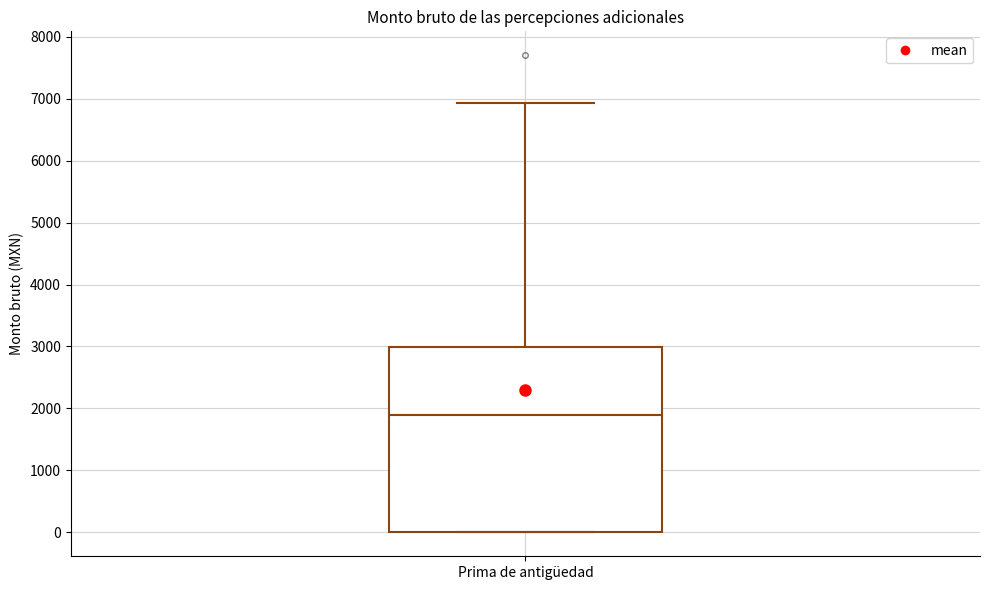

Read this box plot against the y-axis: the position of the median line, the range covered by the box, and the ends of both whiskers. The values are not printed on the chart, so give them approximately, as read against the axis.

median 1900, box 0 to 3000, whiskers 0 to 6900